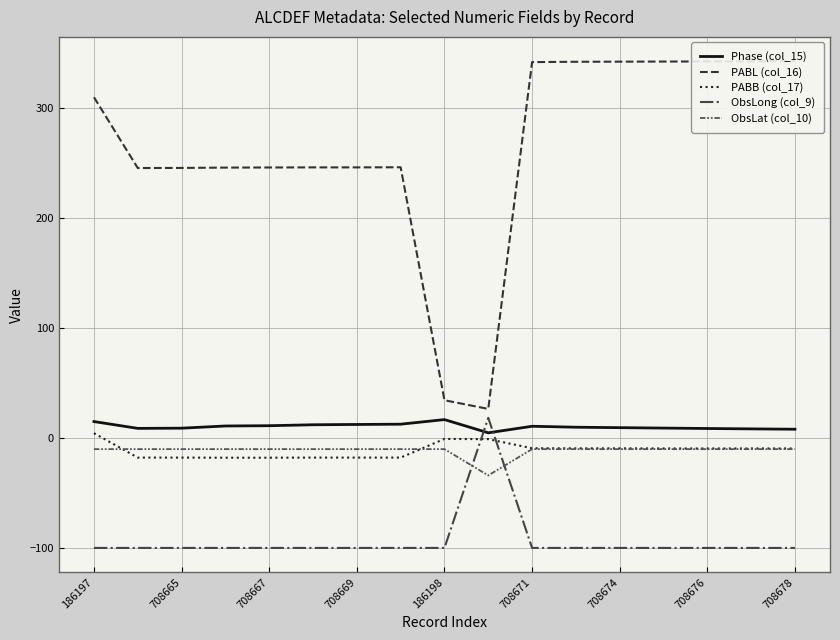

What is the minimum value shown in the chart?

-99.9